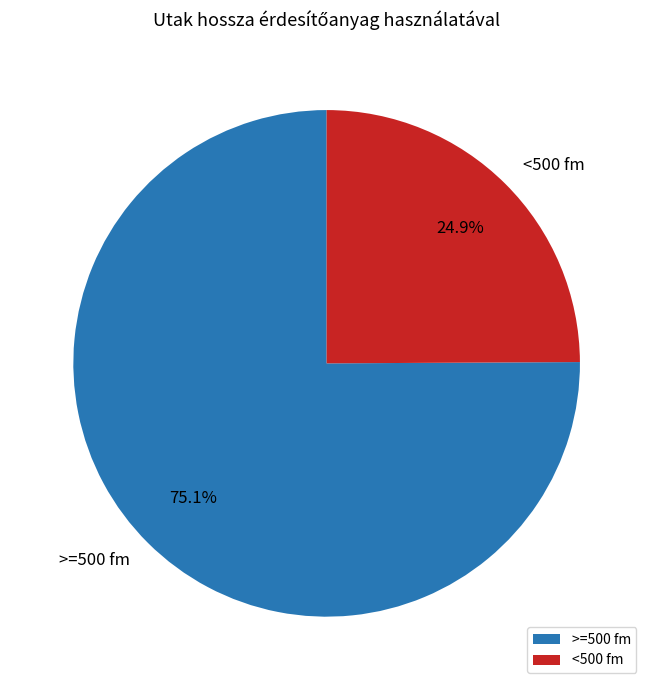

Is there any slice that represents more than half of the pie?

Yes